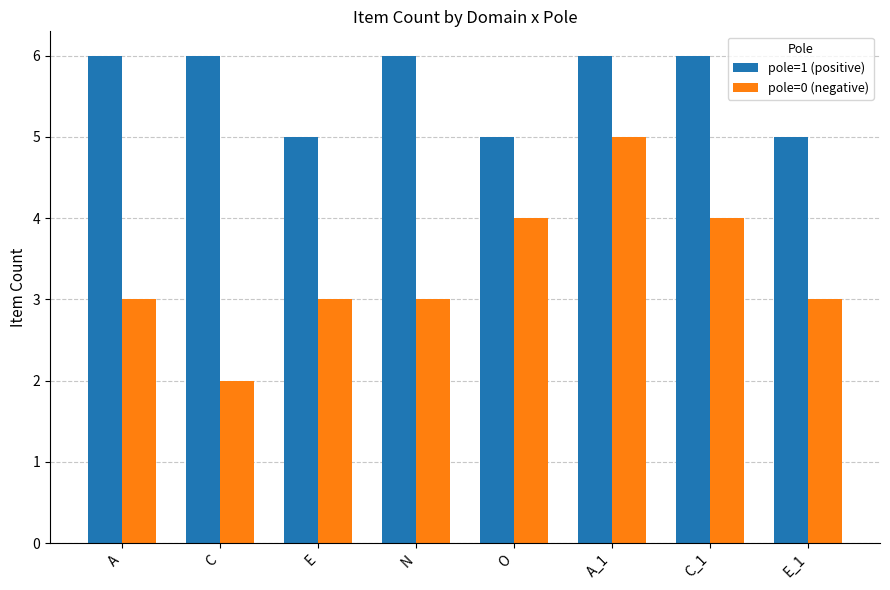

Reading left to right, extract all data points from this chart.

pole=1 (positive): A=6	C=6	E=5	N=6	O=5	A_1=6	C_1=6	E_1=5
pole=0 (negative): A=3	C=2	E=3	N=3	O=4	A_1=5	C_1=4	E_1=3